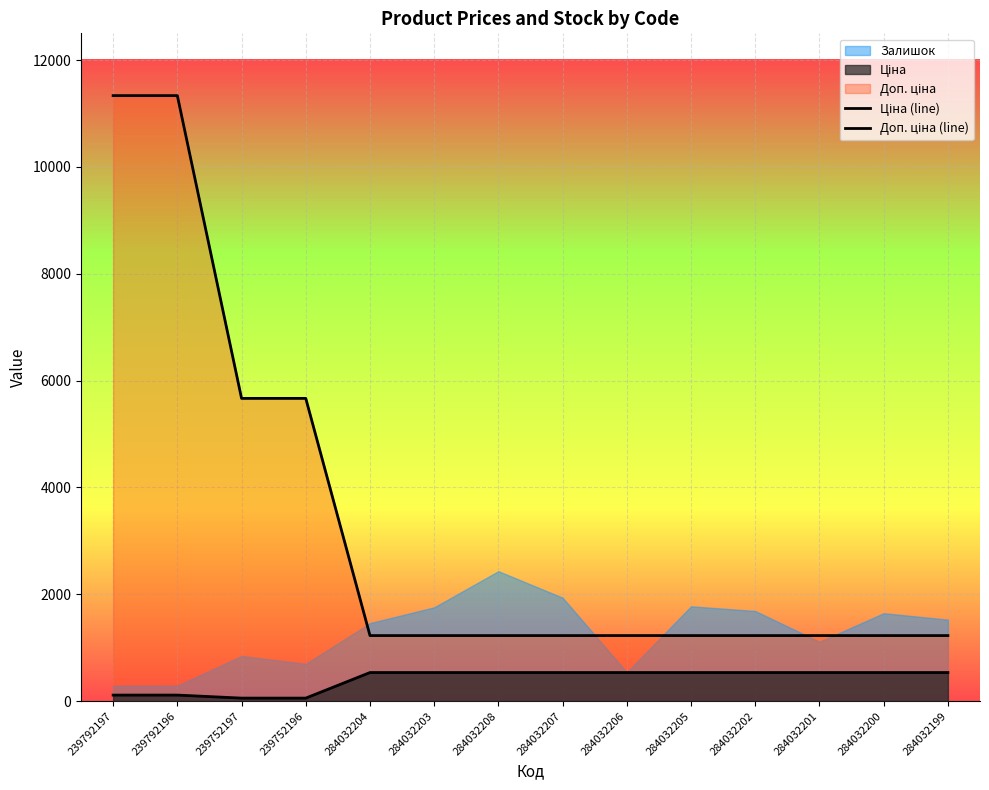

What is the spread (max minus min) of values at 239792196?

11220.7